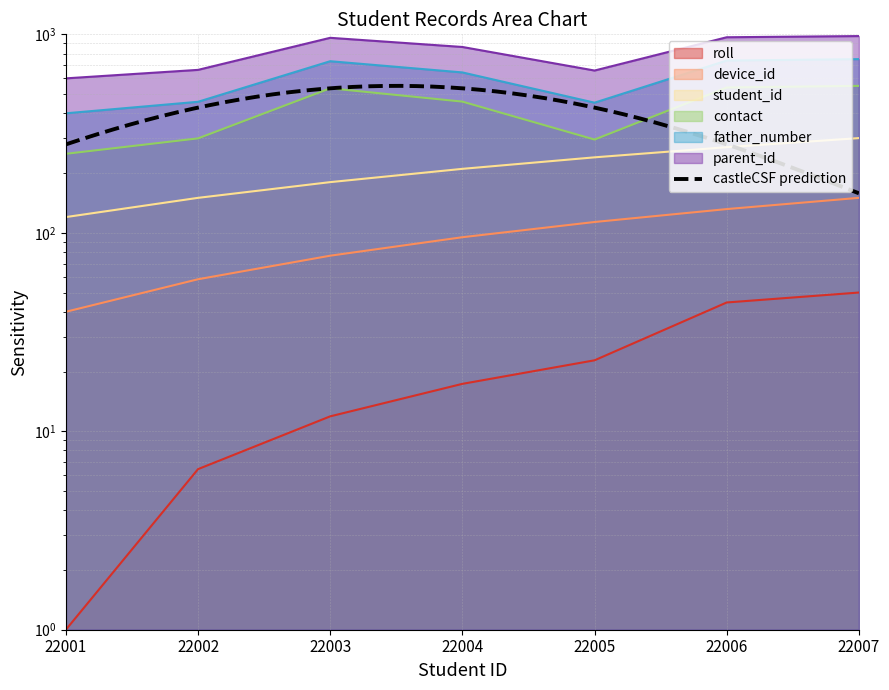

At which category does the chart reach its peak across all series?

22007